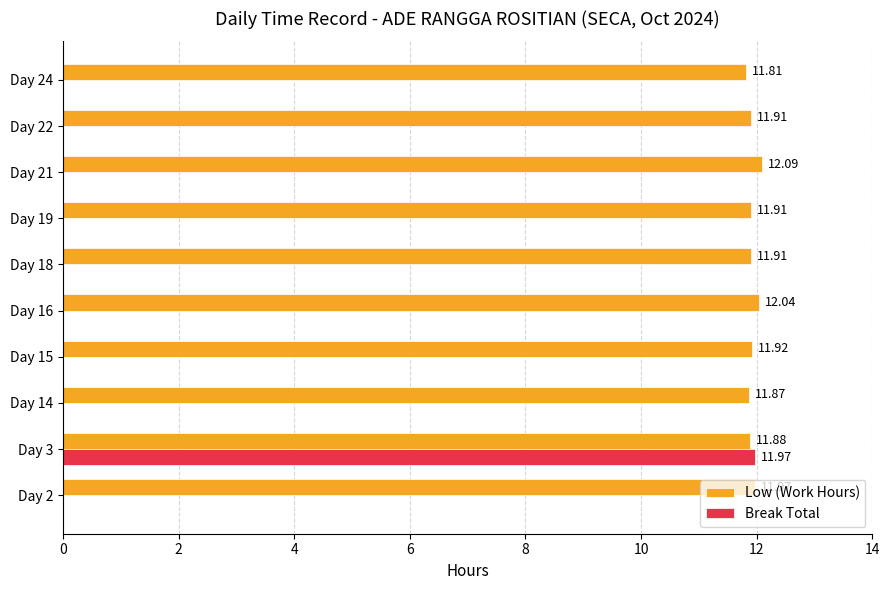

What is the sum of the Low (Work Hours) values at Day 14 and Day 21?

24.0